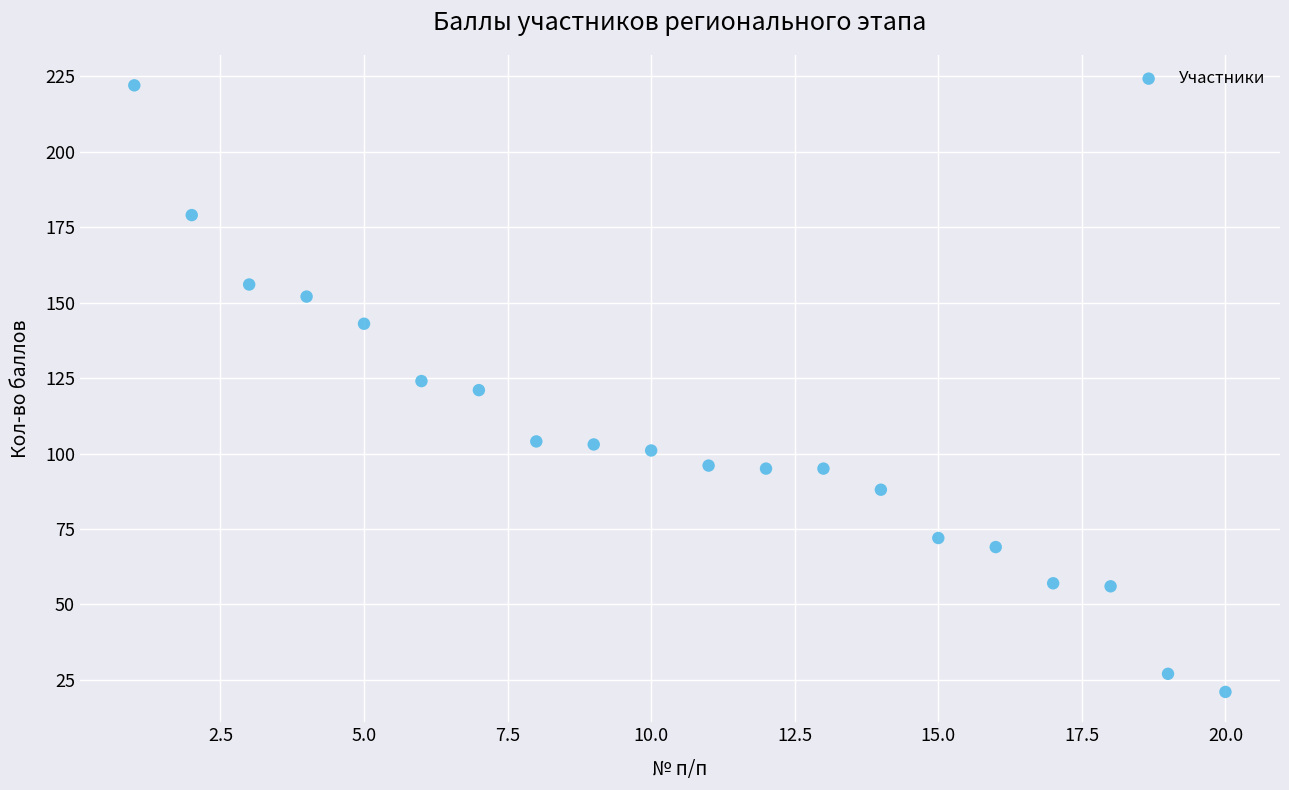

What is the range of X values (max minus min)?

19